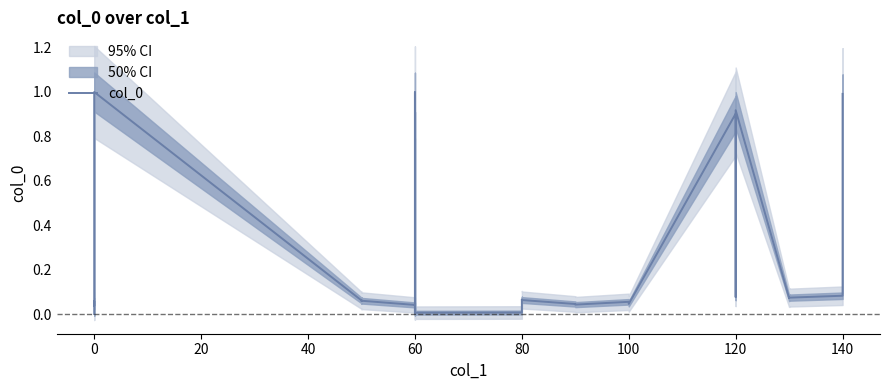

What is the label of the 12th point from the right?

120